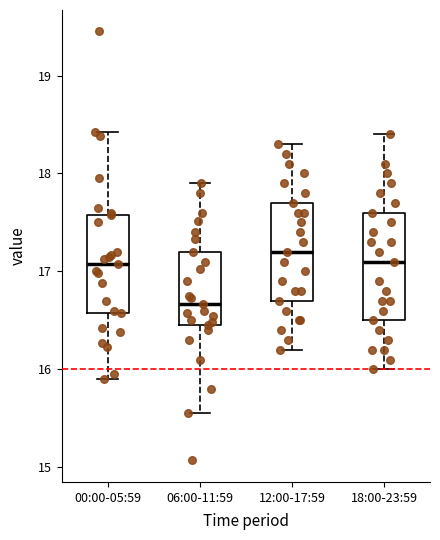

Reading left to right, transcribe this box plot: for each box, give where its median line is, the range the box spans, and where its two whiskers end, as read against the y-axis. The values are not printed on the chart, so give them approximately, as read against the axis.

00:00-05:59: median 17.1, box 16.6 to 17.6, whiskers 15.9 to 18.4
06:00-11:59: median 16.7, box 16.5 to 17.2, whiskers 15.6 to 17.9
12:00-17:59: median 17.2, box 16.7 to 17.7, whiskers 16.2 to 18.3
18:00-23:59: median 17.1, box 16.5 to 17.6, whiskers 16.0 to 18.4